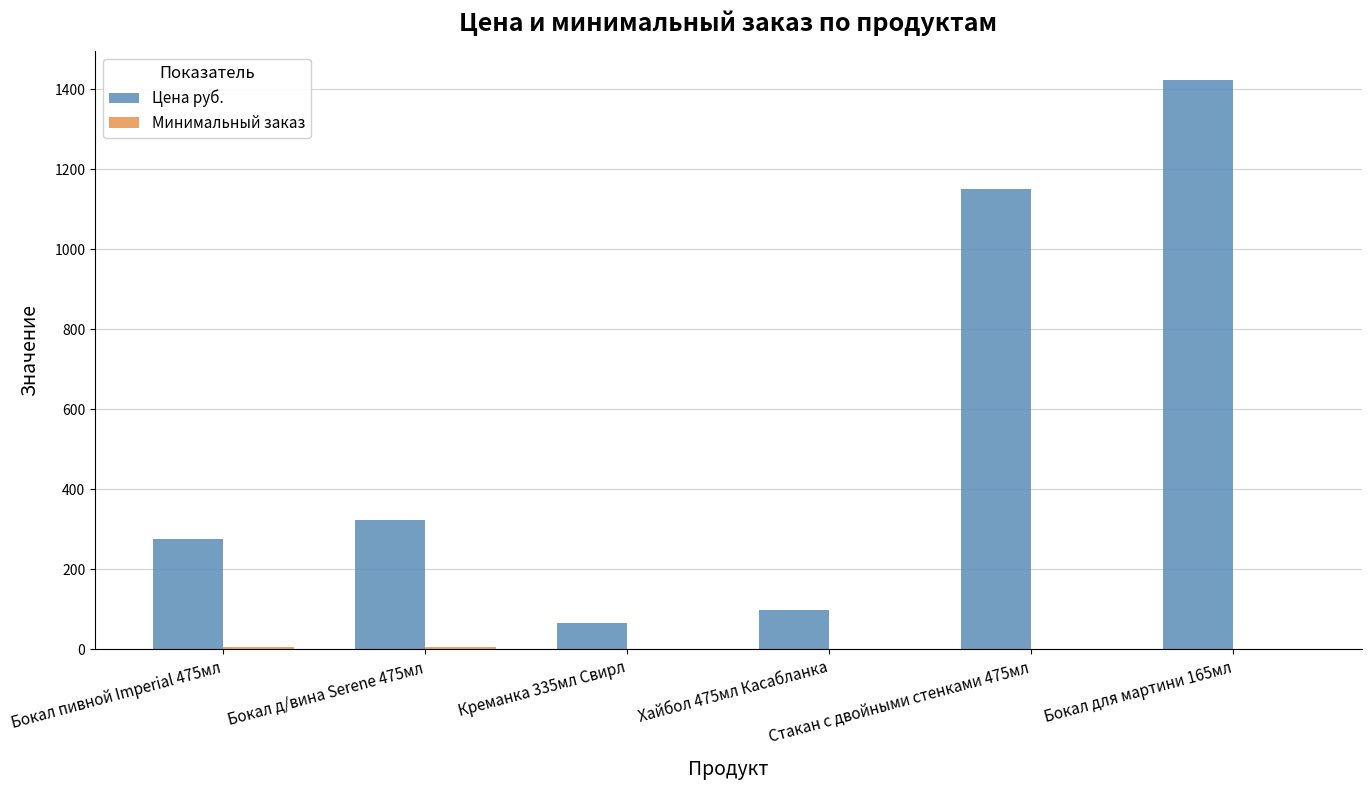

Which series has the largest total across all categories?

Цена руб.